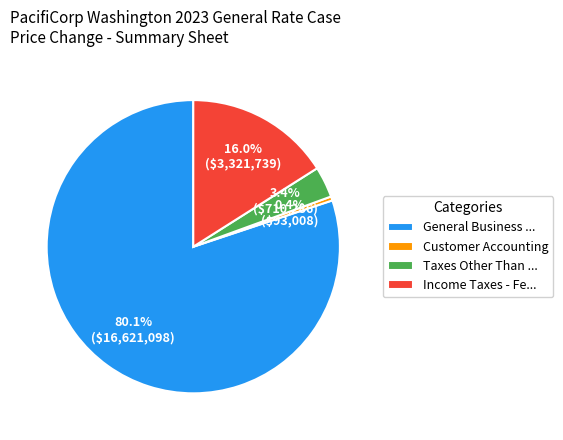

Which slice represents more than half of the pie?

General Business ...